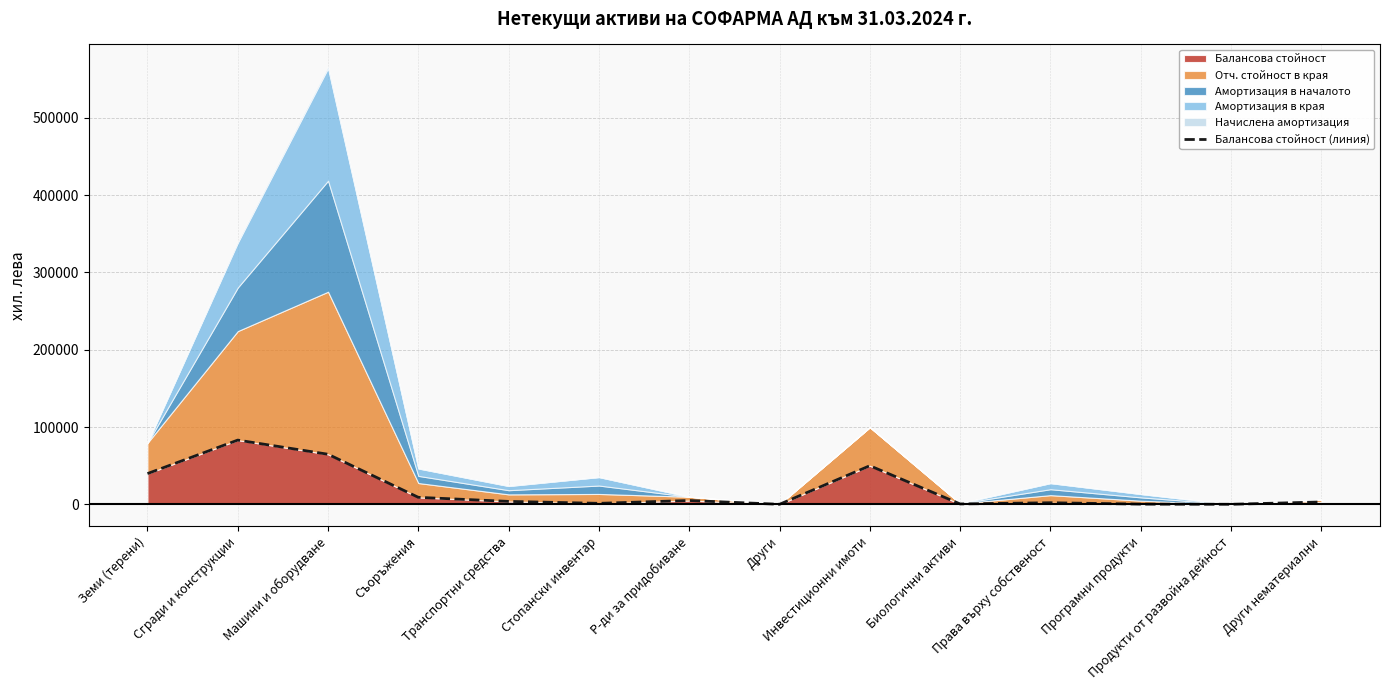

Does the chart have visible grid lines?

Yes